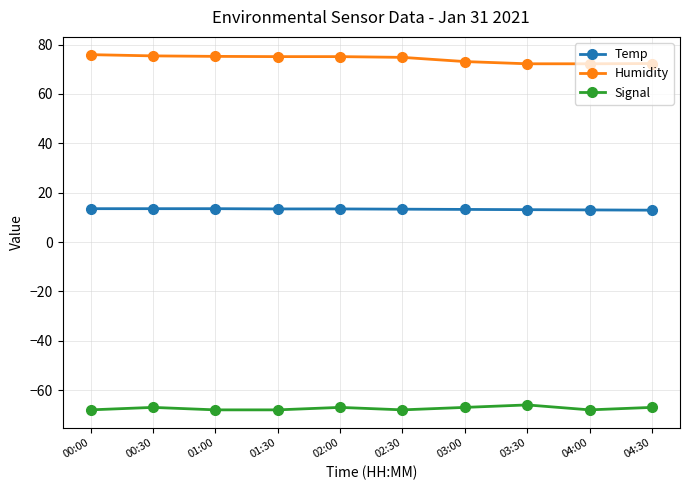

What is the total value across all series at 00:00?

21.4